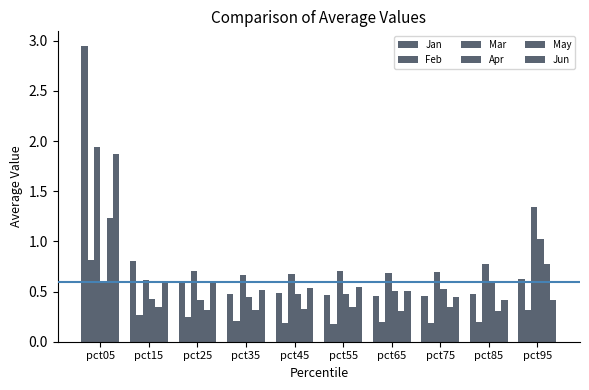

How many categories are shown in the chart?

10